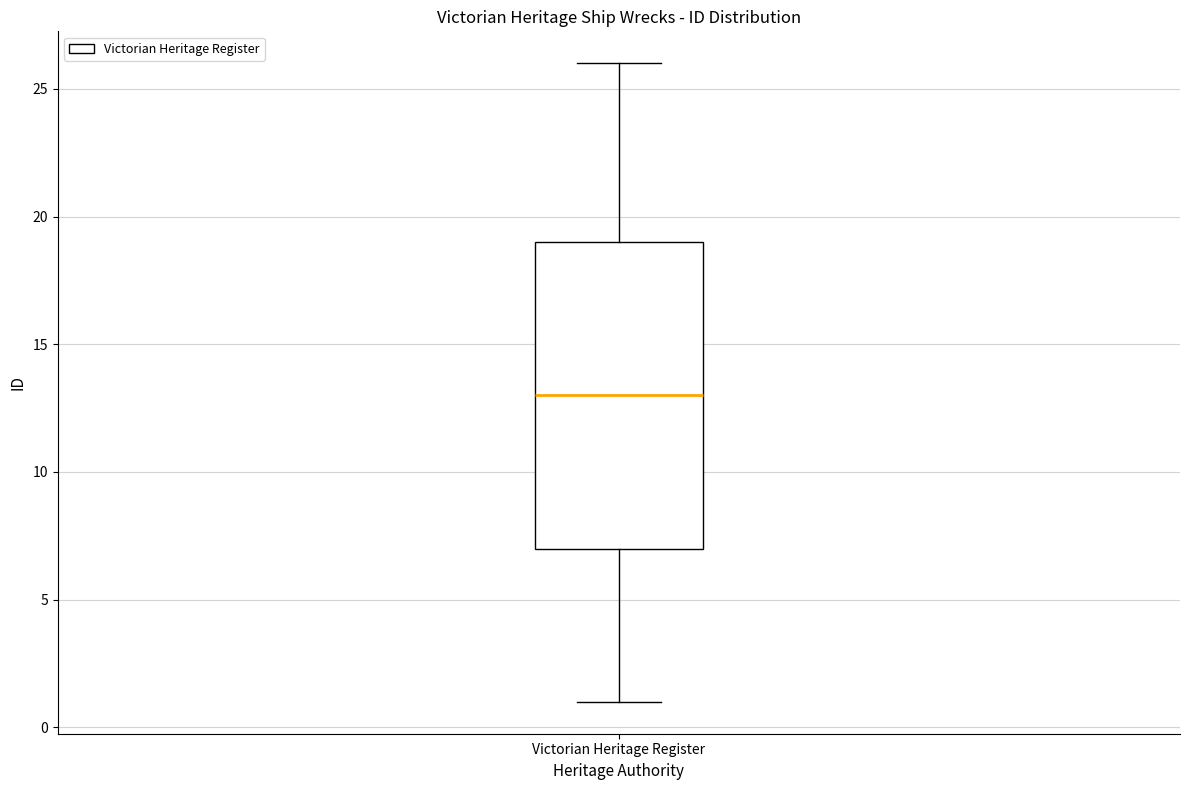

Where does the upper whisker of the box for Victorian Heritage Register end on the y-axis? The values are not printed on the chart, so give them approximately, as read against the axis.

26